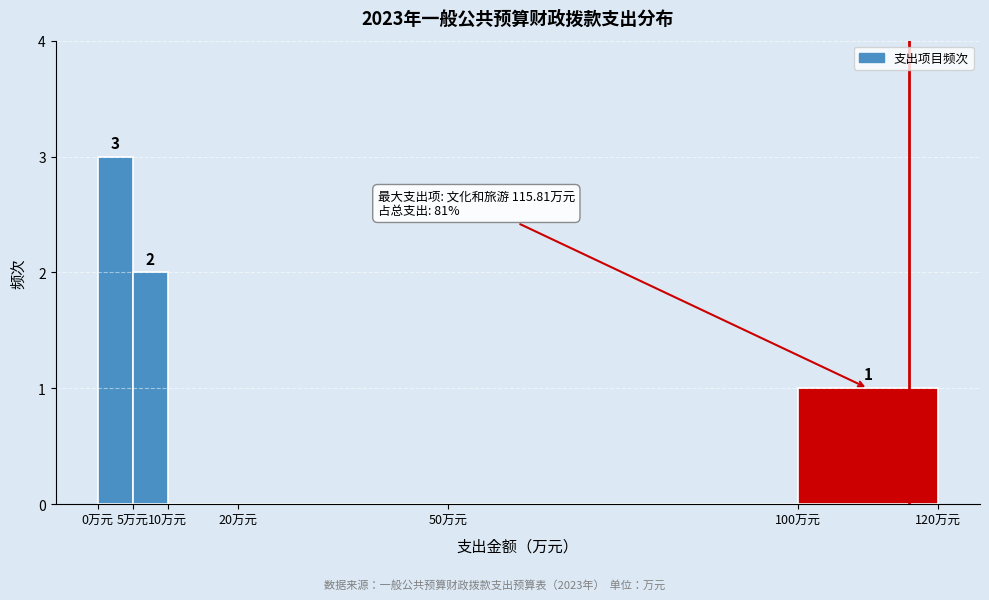

Which range on the x-axis has the tallest bar?

0 to 5